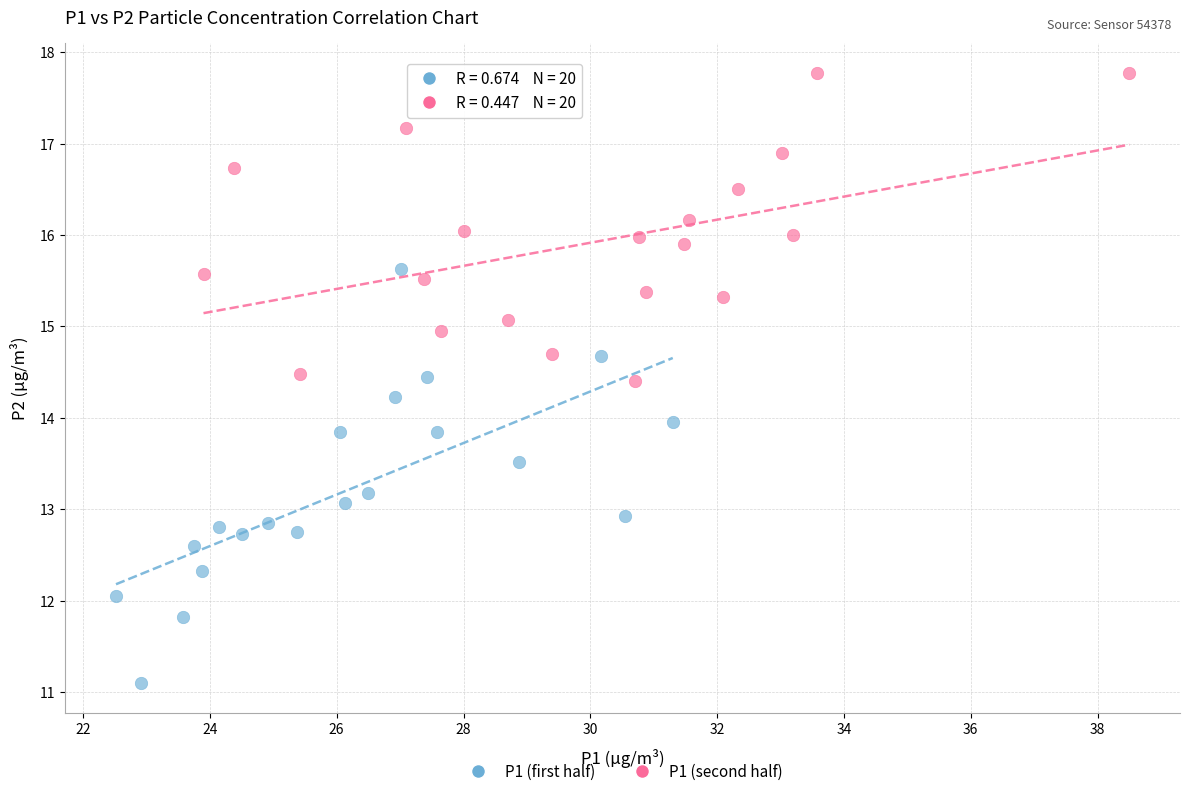

Which series has the widest spread of Y values?

P1 (first half)